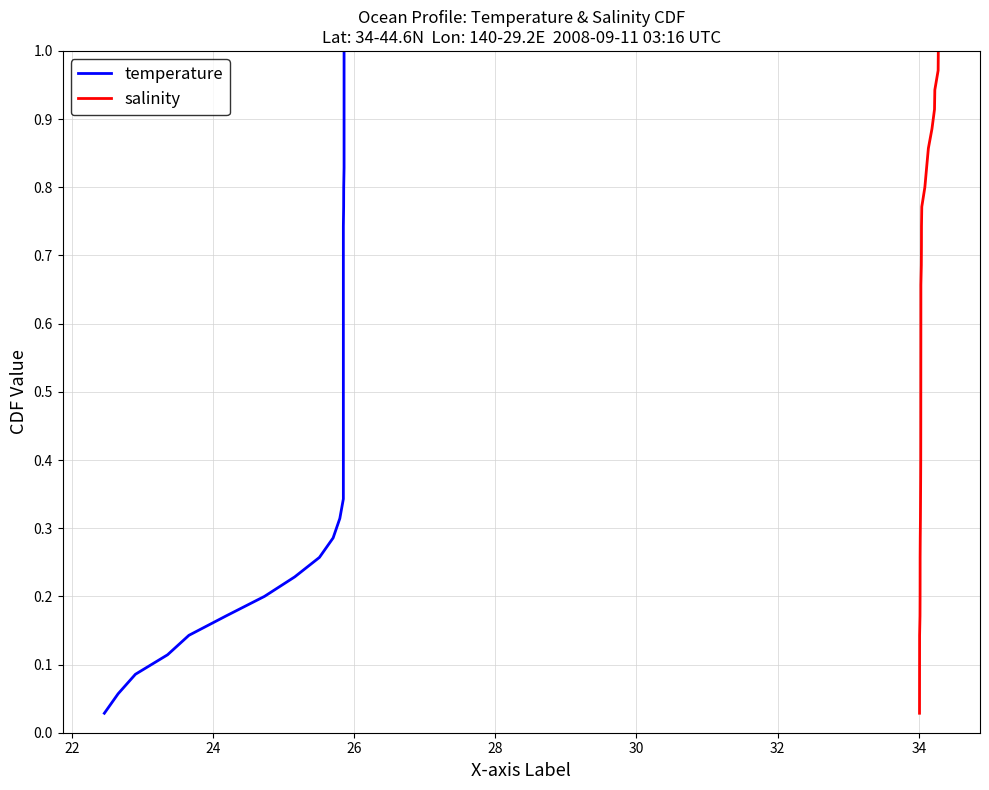

Is the value of salinity at 28 greater than the value of temperature at 31?

No